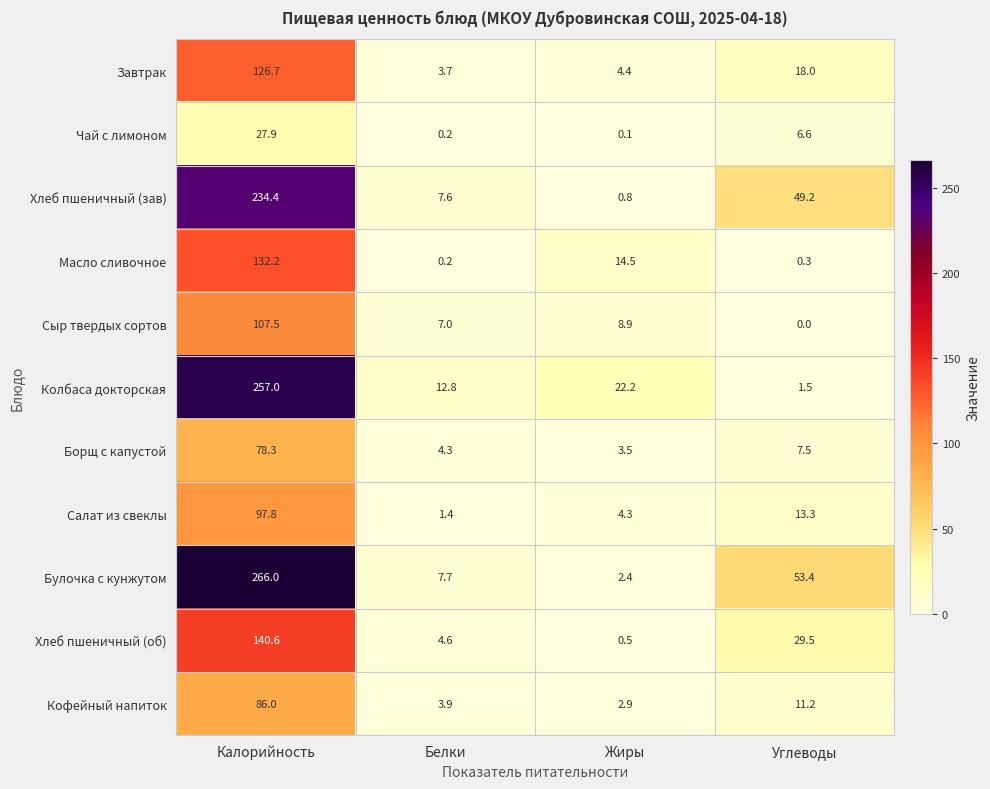

Is it true that Сыр твердых сортов equals 8.9 at Жиры?

True